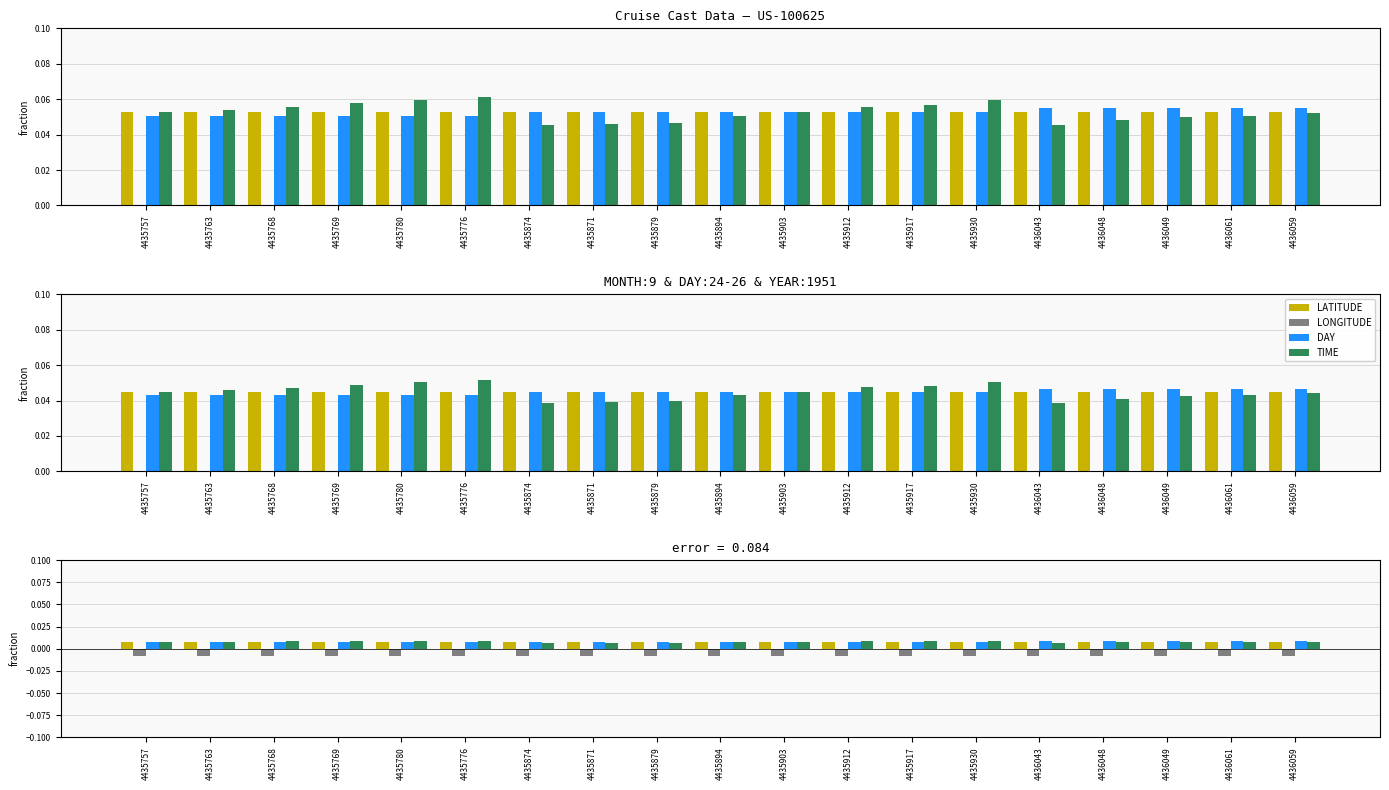

Count the number of data series in this chart.

4